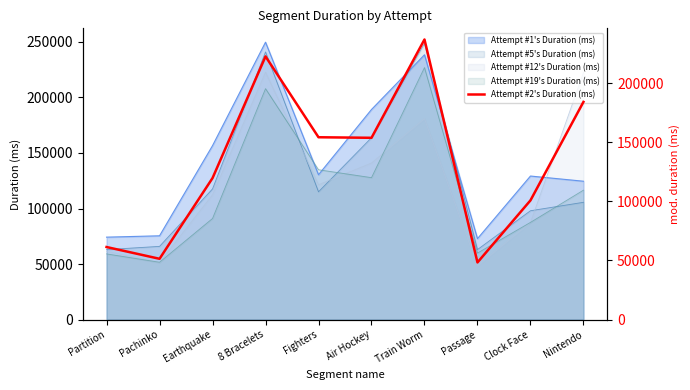

How many data points are above 153708?

4